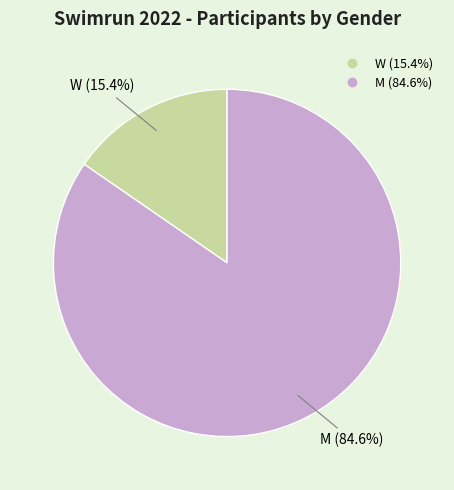

Does M represent more than half of the total?

Yes